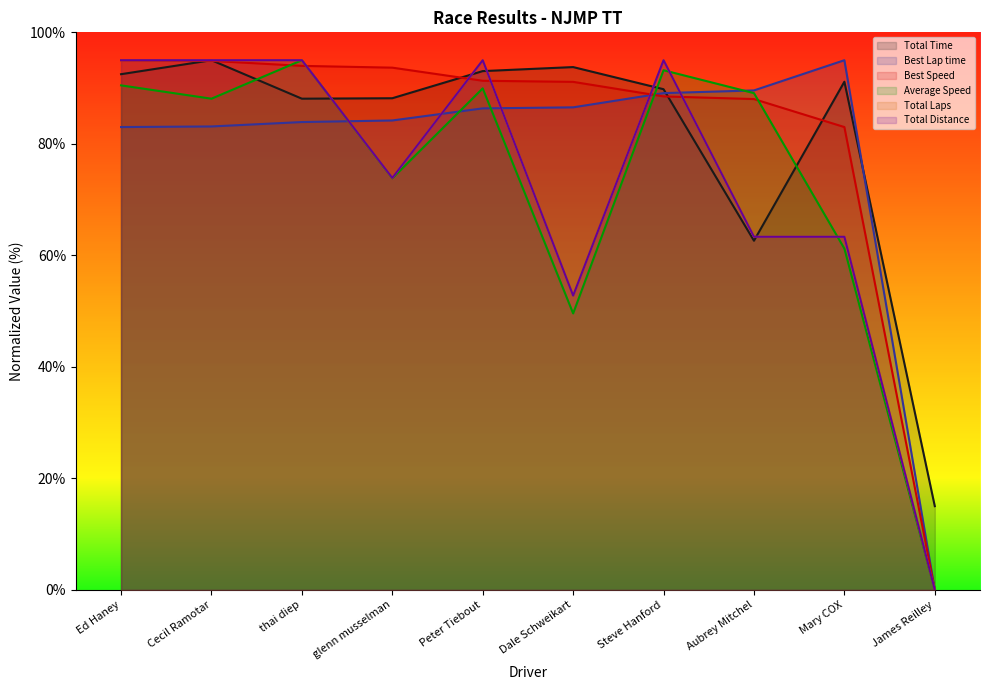

After their last crossing, which series has the higher values: Total Time or Average Speed?

Total Time